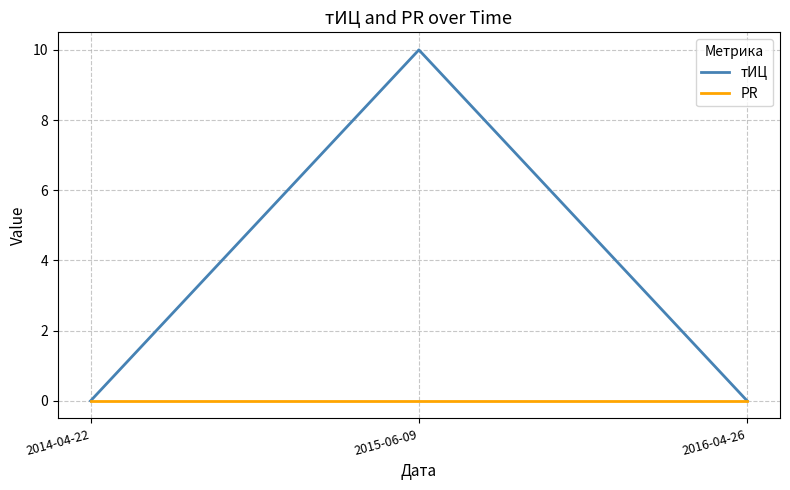

Reading right to left, what are all the values shown in this chart?

тИЦ: 2016-04-26=0	2015-06-09=10	2014-04-22=0
PR: 2016-04-26=0	2015-06-09=0	2014-04-22=0